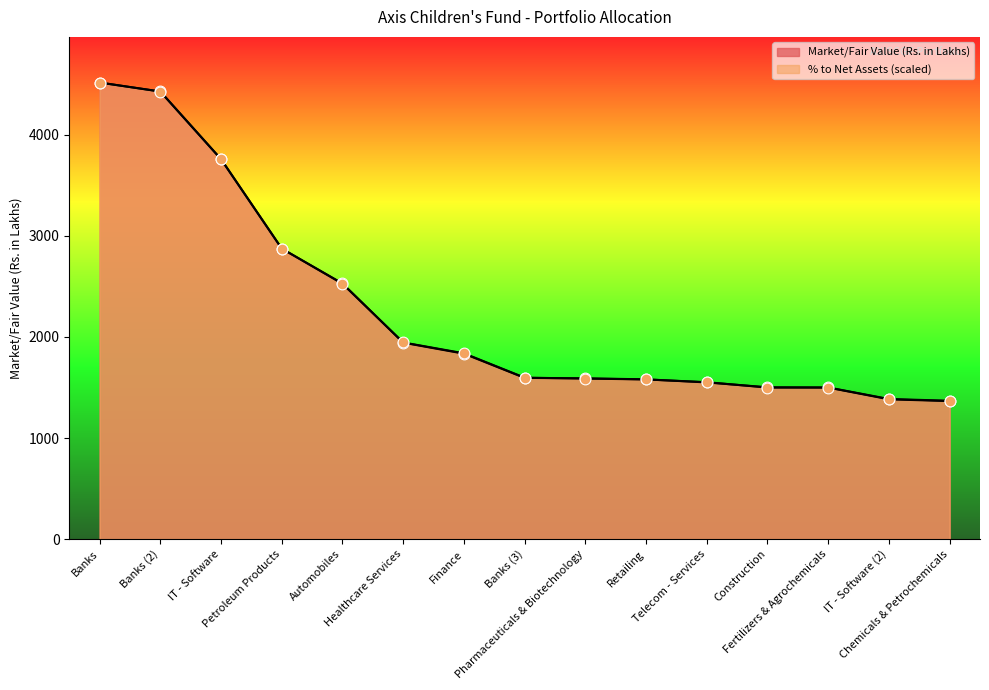

At how many categories does at least one series exceed 2448?

5